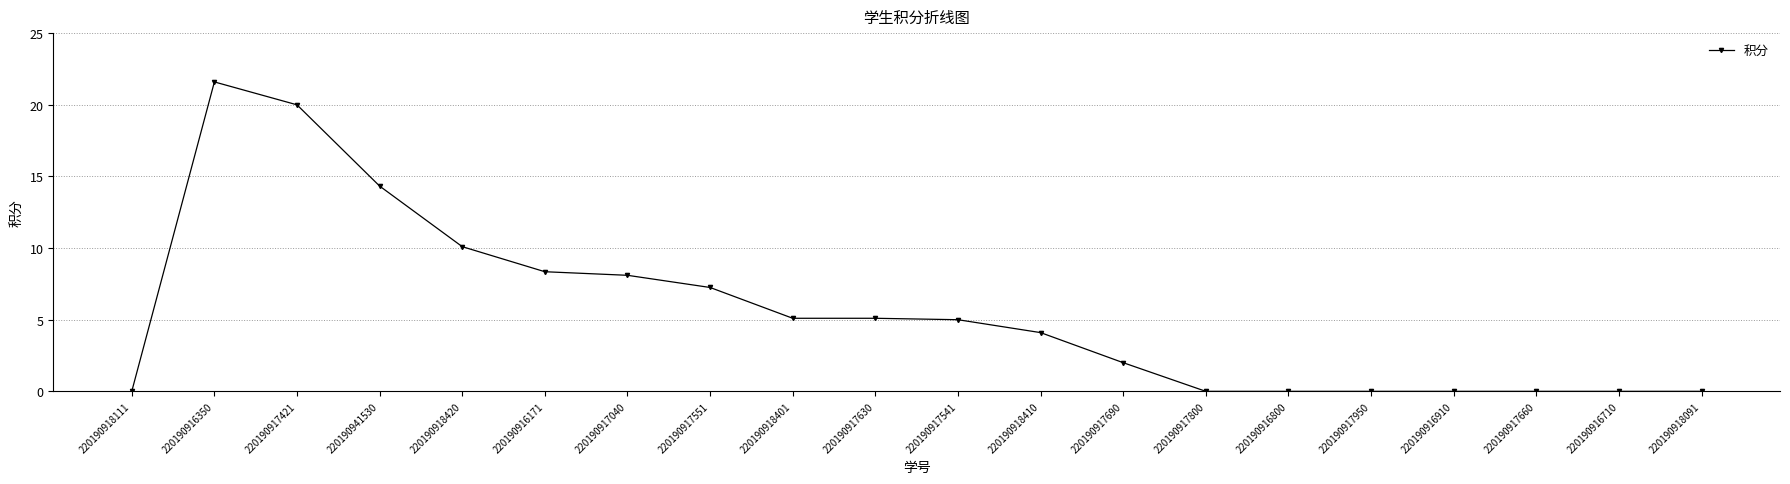

How many lines are shown in the chart?

1